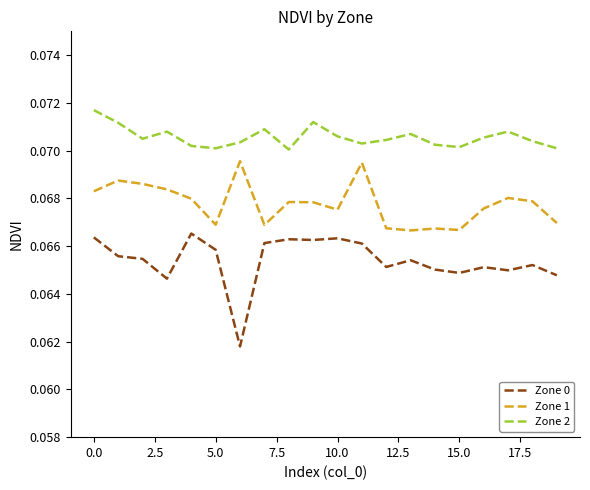

Which series has the largest total across all categories?

Zone 2